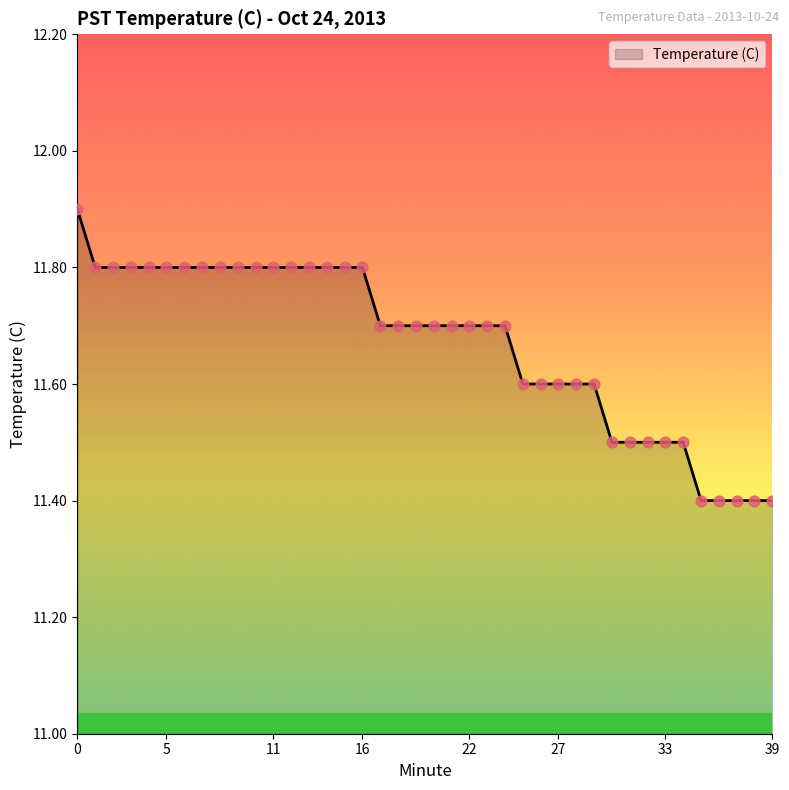

What is the greatest value displayed?

11.9